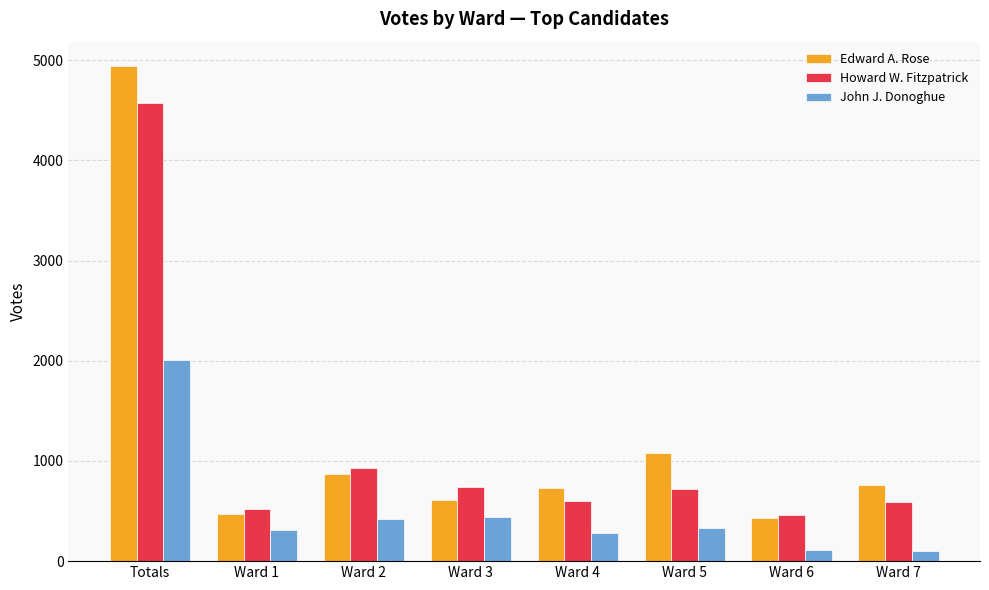

What is the label of the 4th bar from the right?

Ward 4